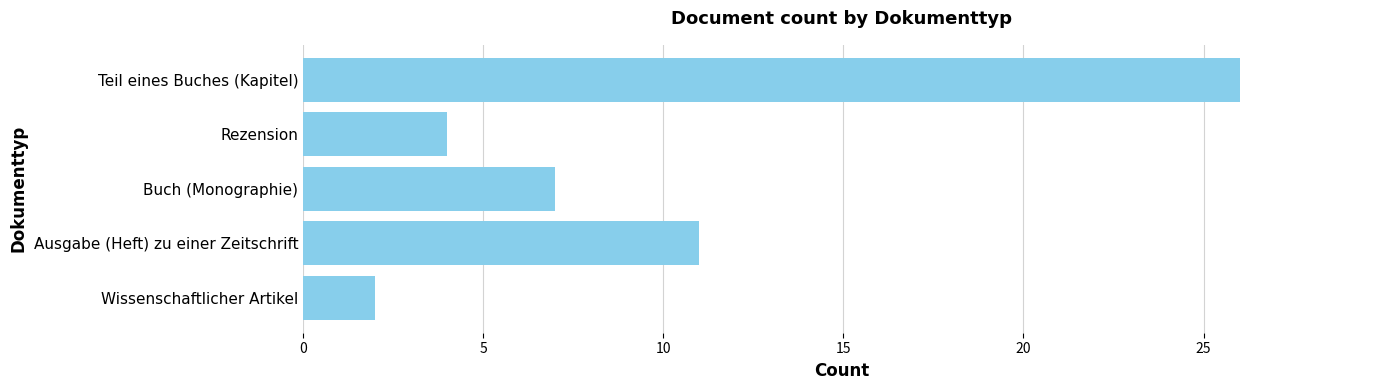

The value at Teil eines Buches (Kapitel) is 26. True or false?

True